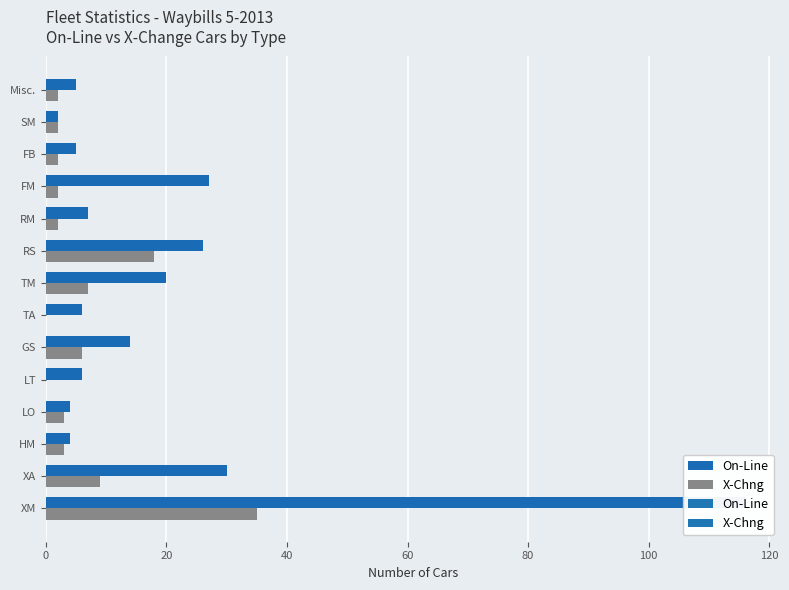

Does the chart contain any negative values?

No